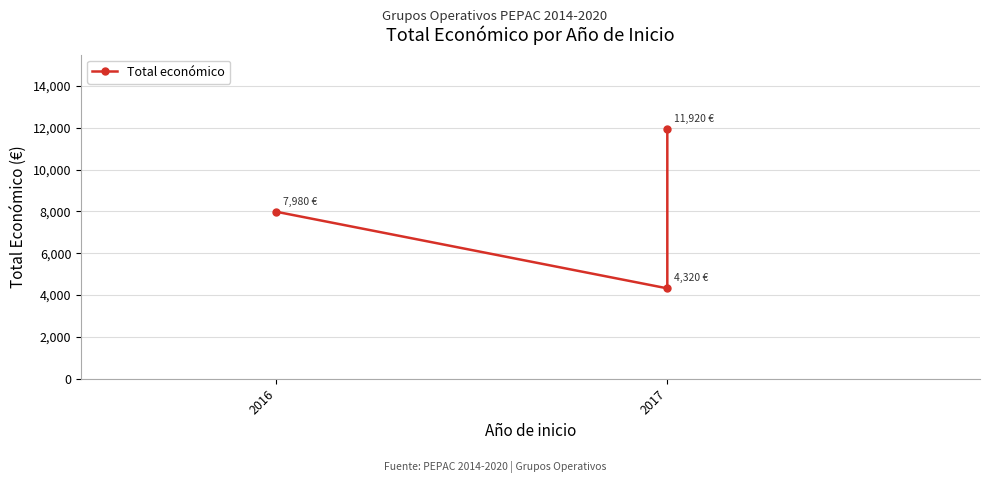

What value does the data have at 2016, to the nearest 50?

8000